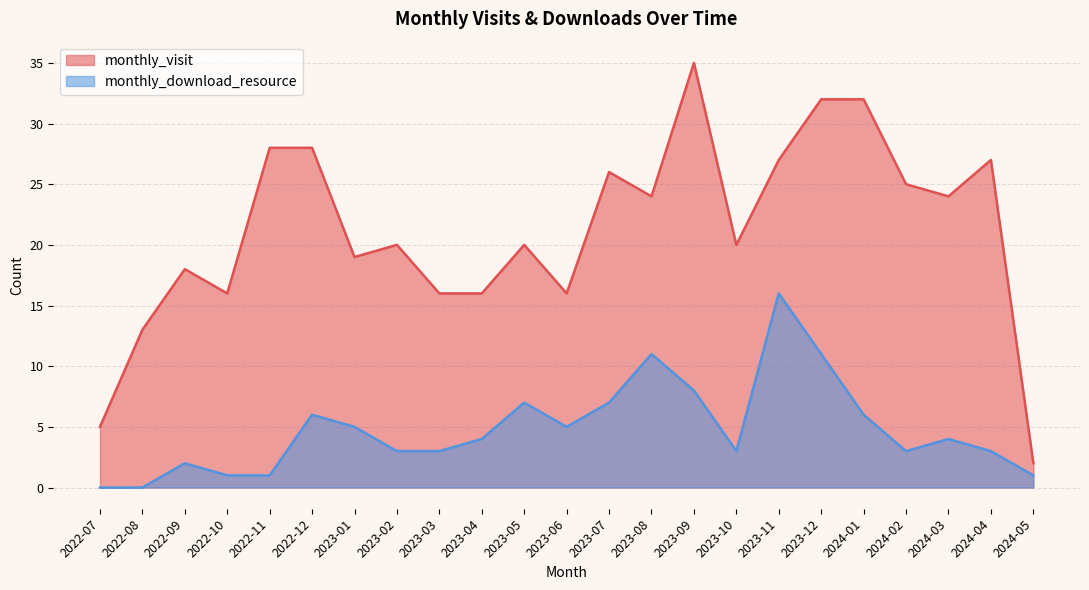

At which category is the sum across all series the highest?

2023-09